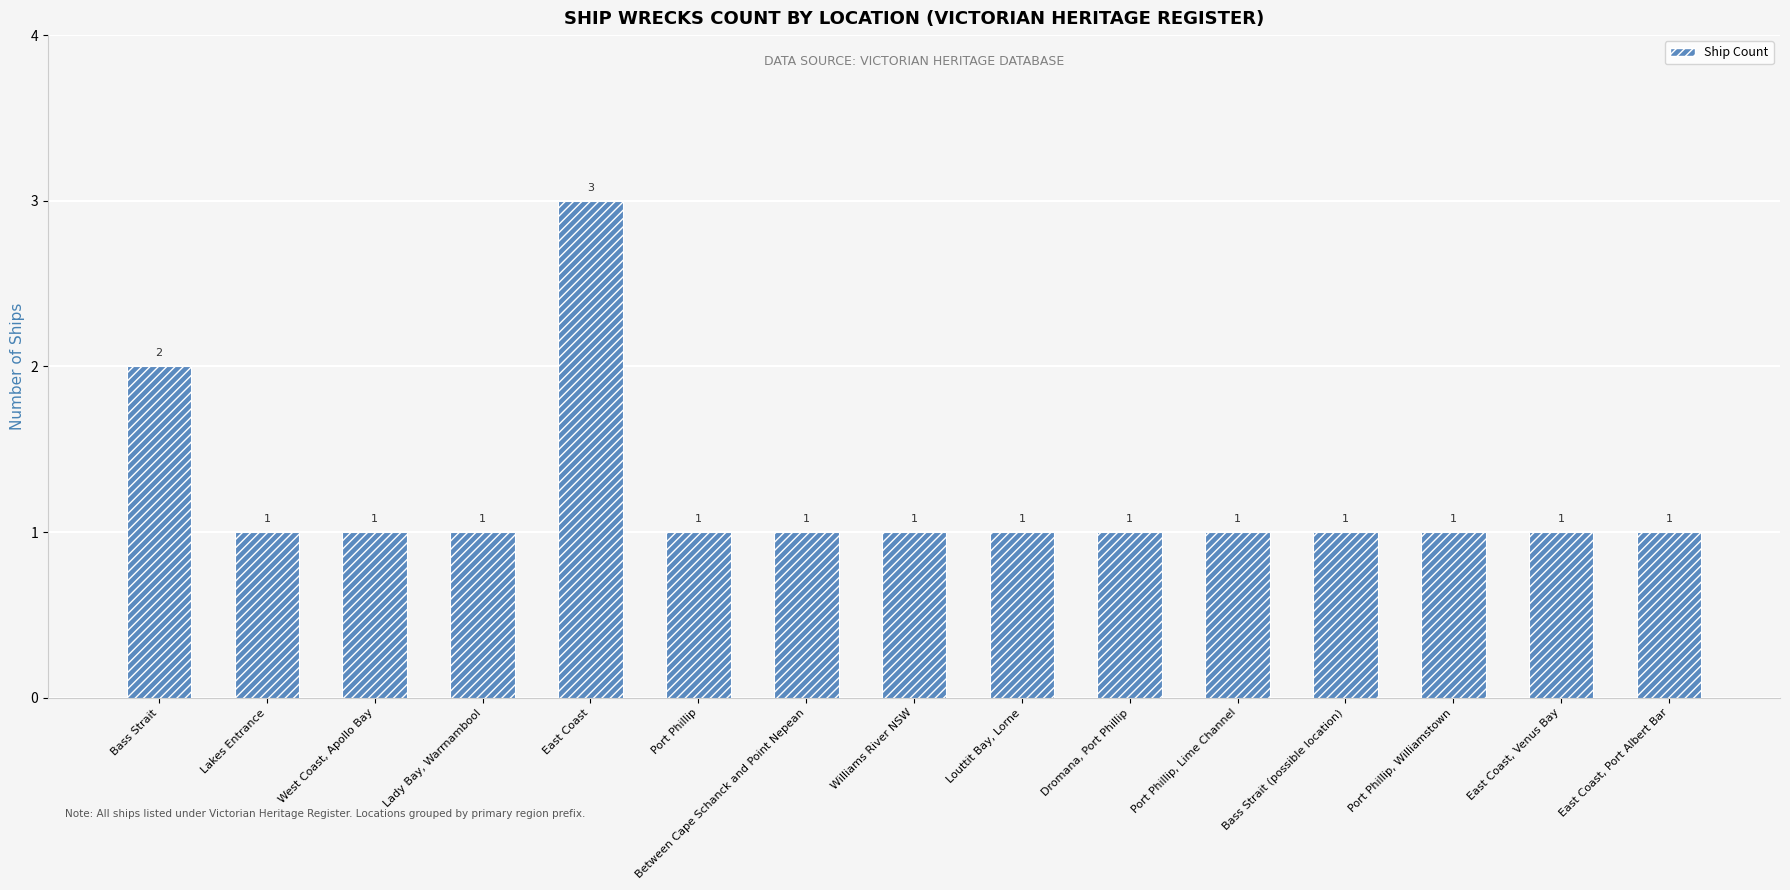

Count the number of data series in this chart.

1